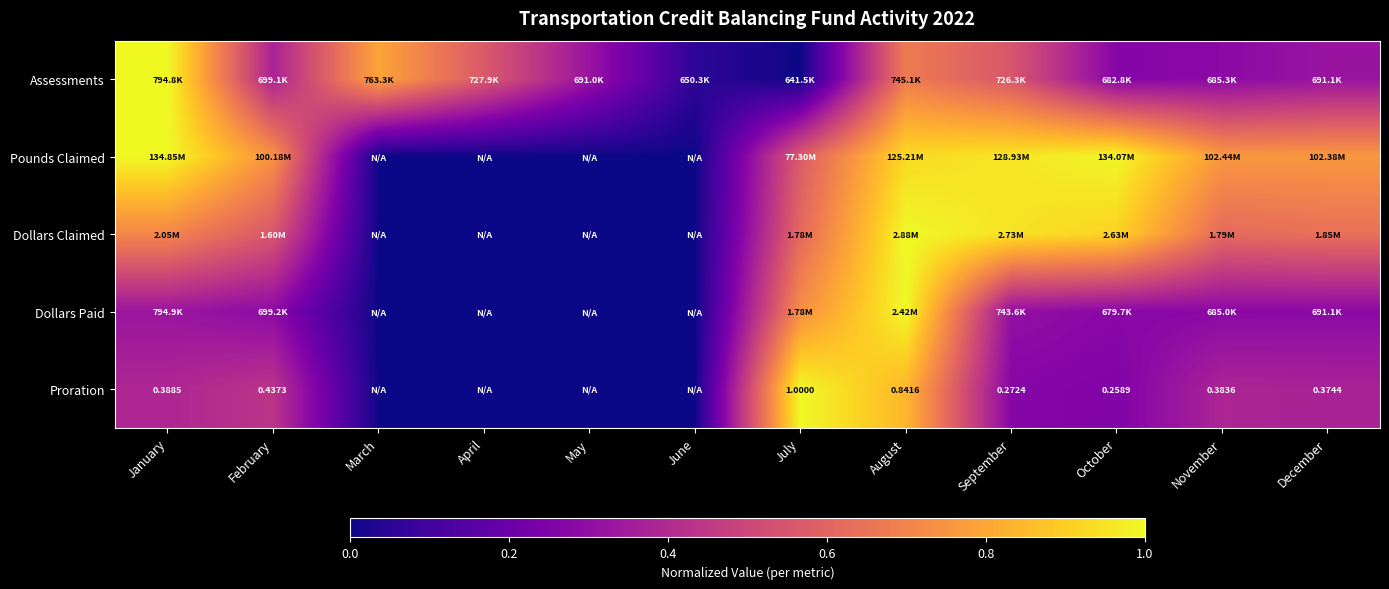

What is the maximum value shown in the chart?

1.0